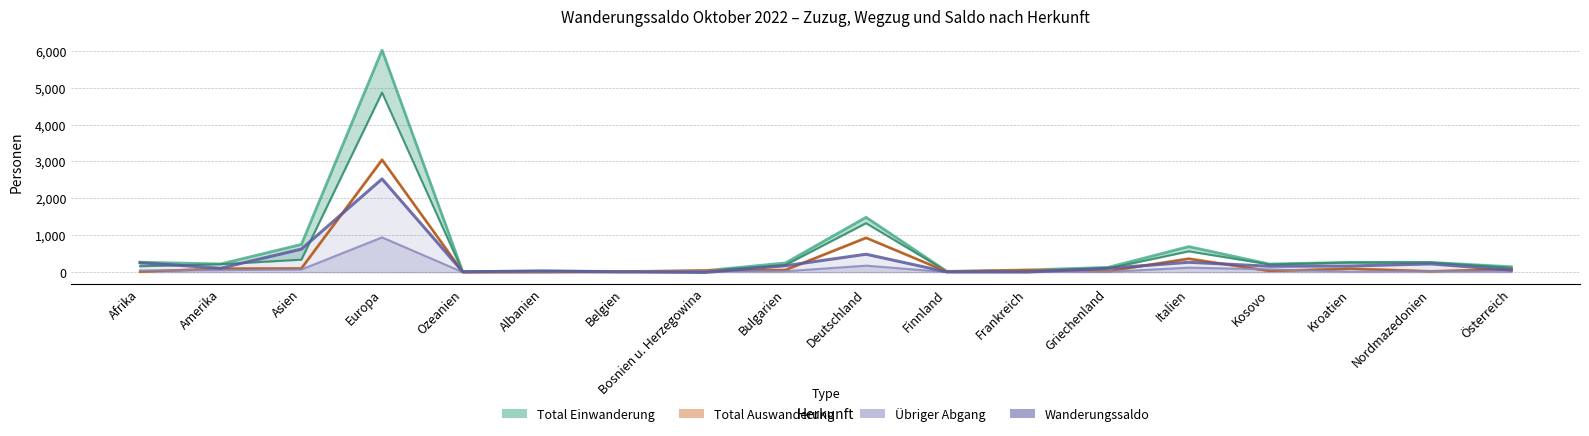

Is the value of Wanderungssaldo at Frankreich greater than the value of Effektive Auswanderung at Bosnien u. Herzegowina?

No